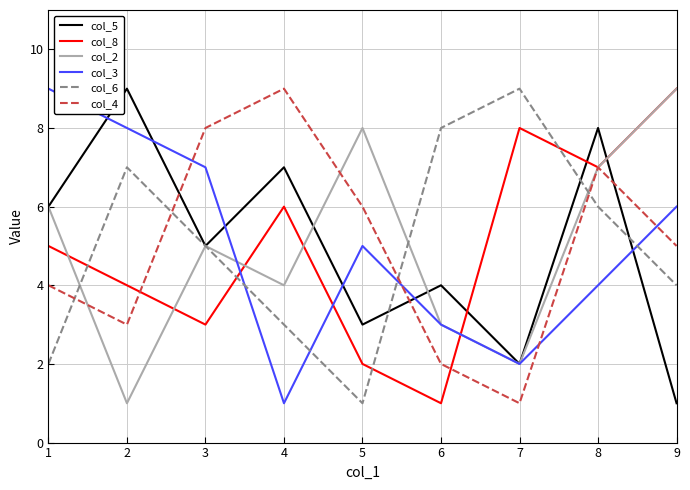

How many interior local valleys does the col_2 series have?

3